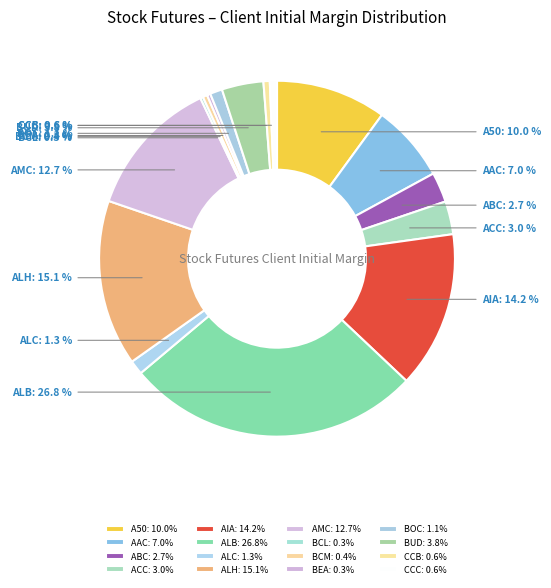

Is the sum of CCC and BOC greater than half?

No